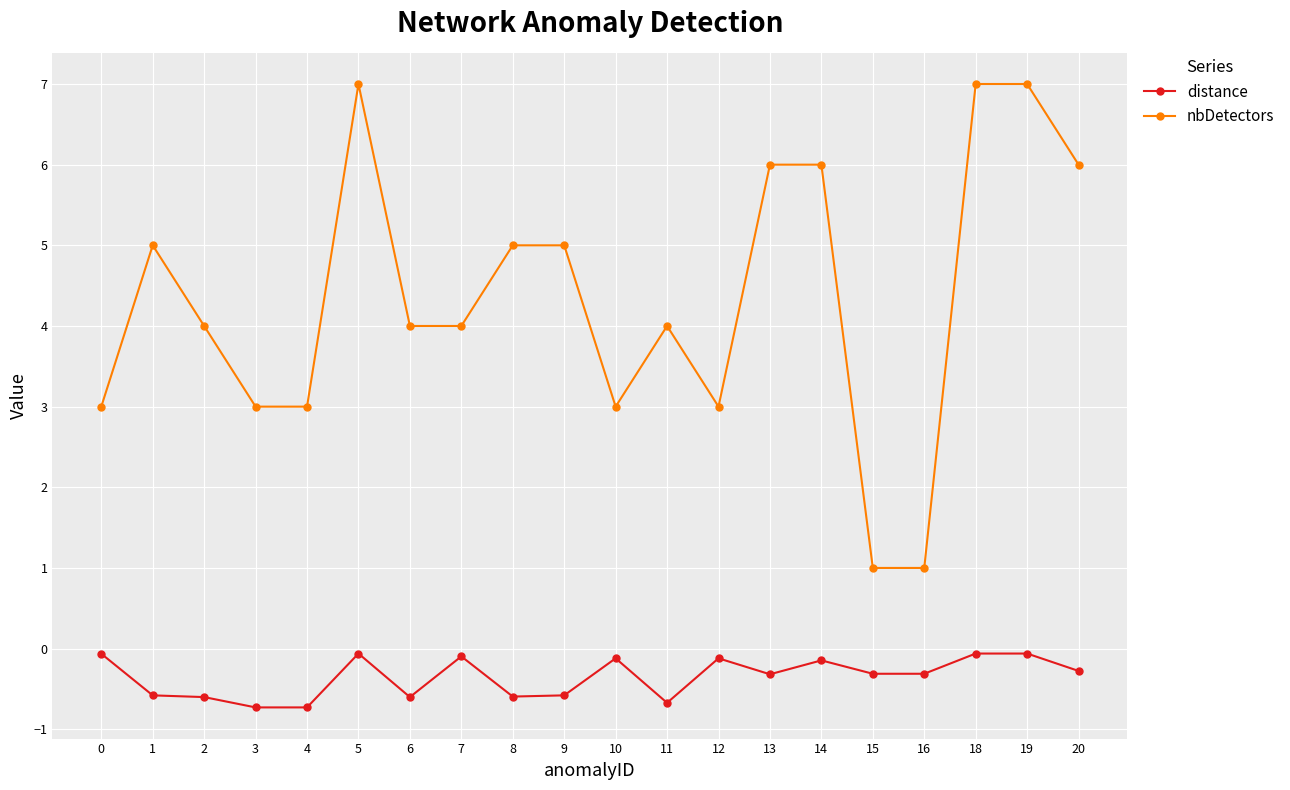

How many nbDetectors values are between 3 and 6?

15